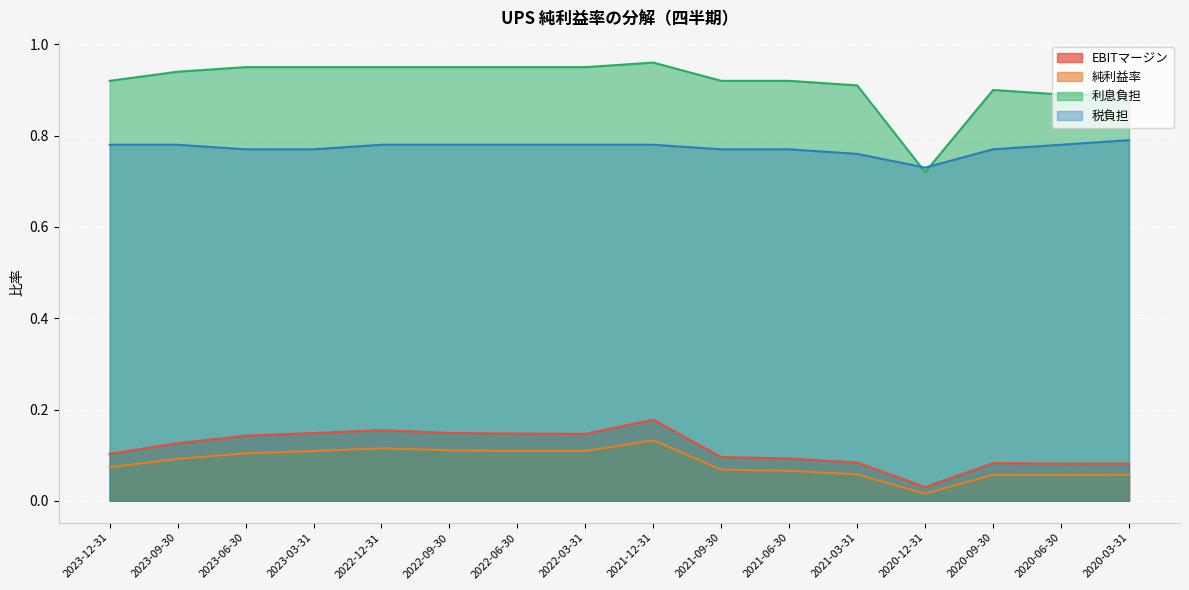

In 税負担, how many points are lower than both neighbors (excluding endpoints)?

1